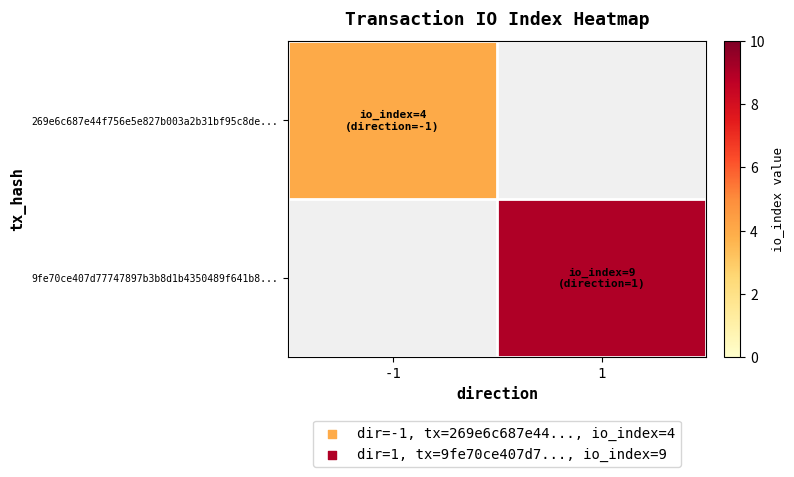

At how many categories does at least one series exceed 8?

1